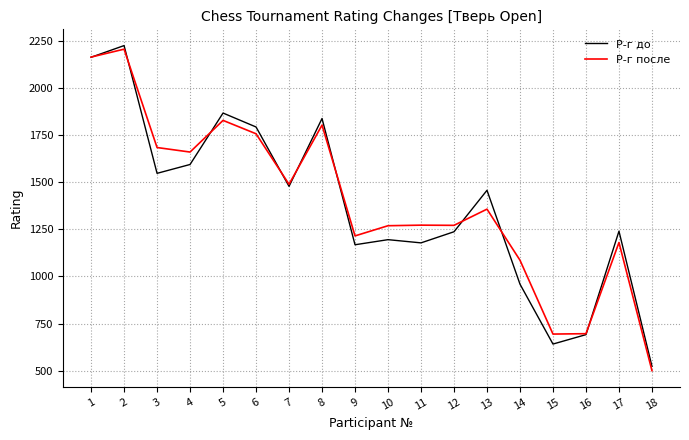

At which category is the sum across all series the highest?

2